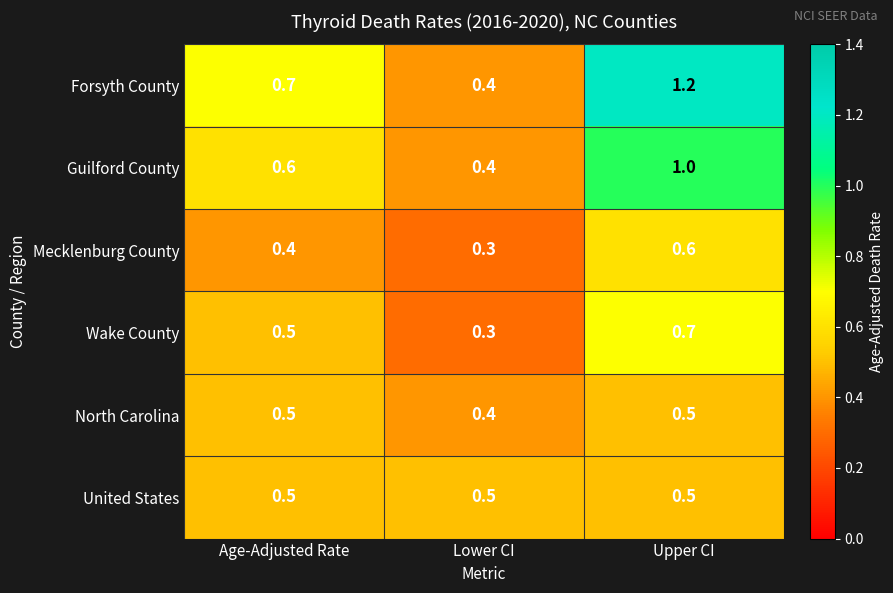

What is the difference between the highest and lowest values at Upper CI?

0.7